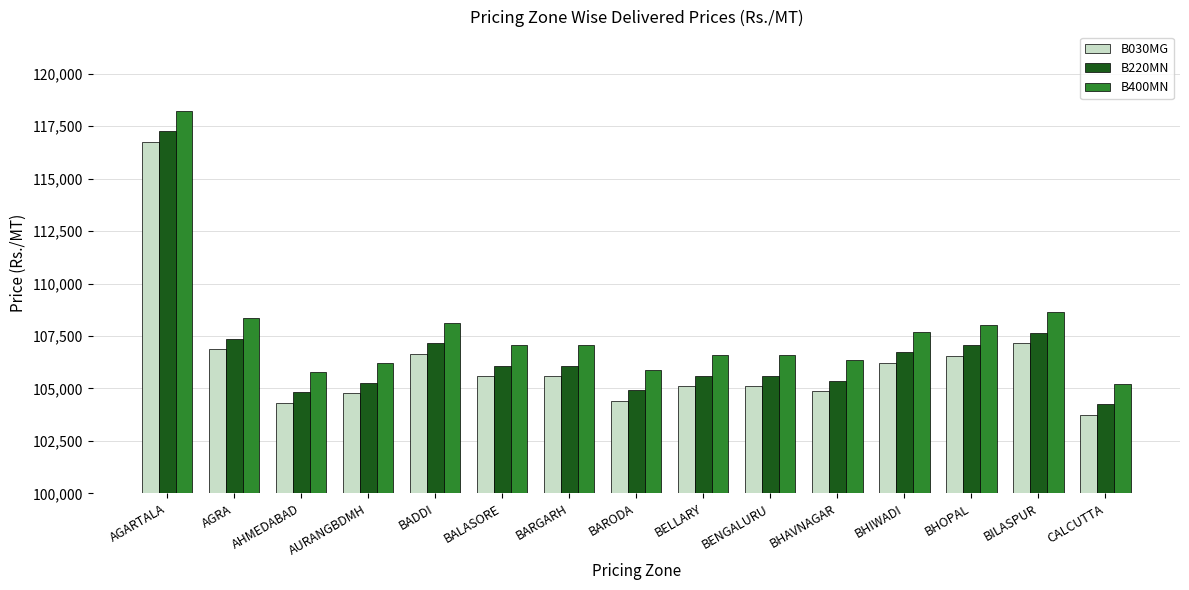

How many values in the B400MN series are below 107066?

7